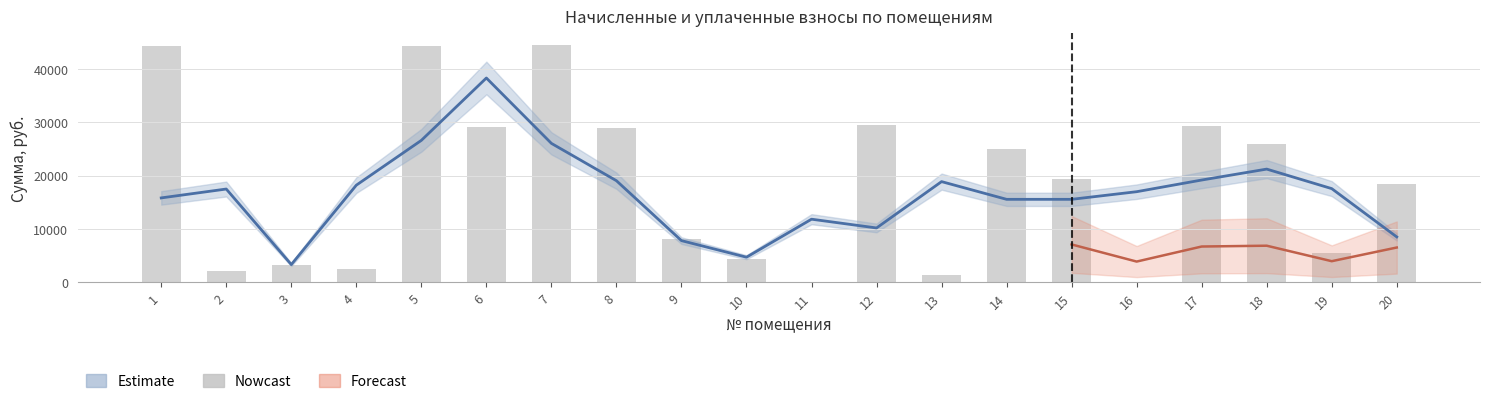

Approximately how many times larger is the value at 9 compared to 19?

1.5